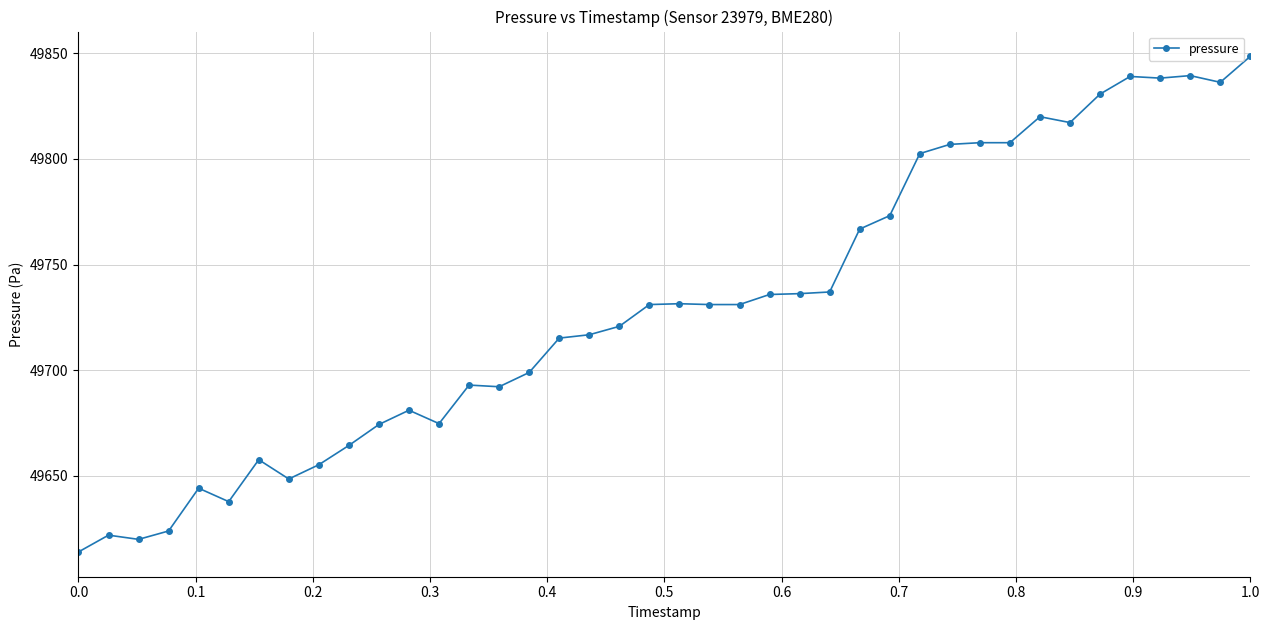

What is the difference between the second highest and second lowest values?

219.7